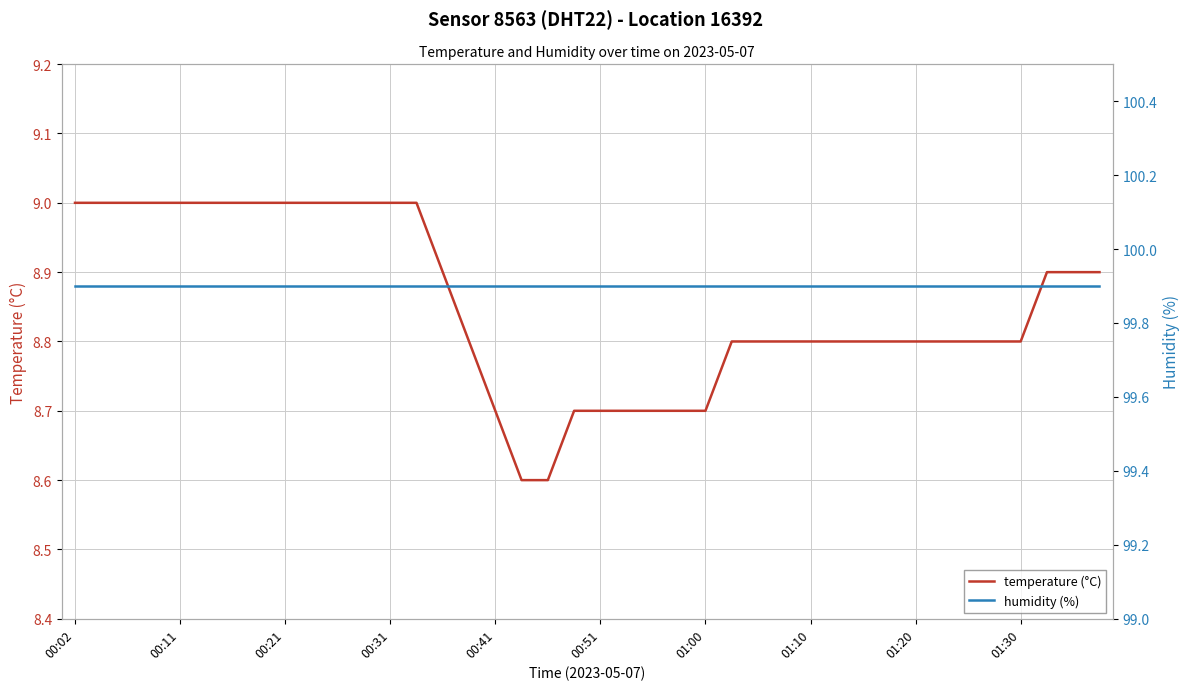

Which series has the largest range (max minus min)?

temperature (°C)